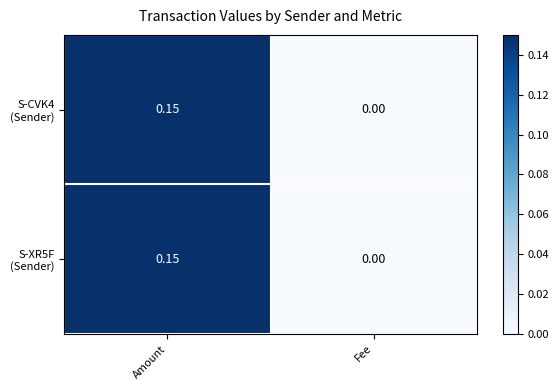

Count the number of data series in this chart.

2